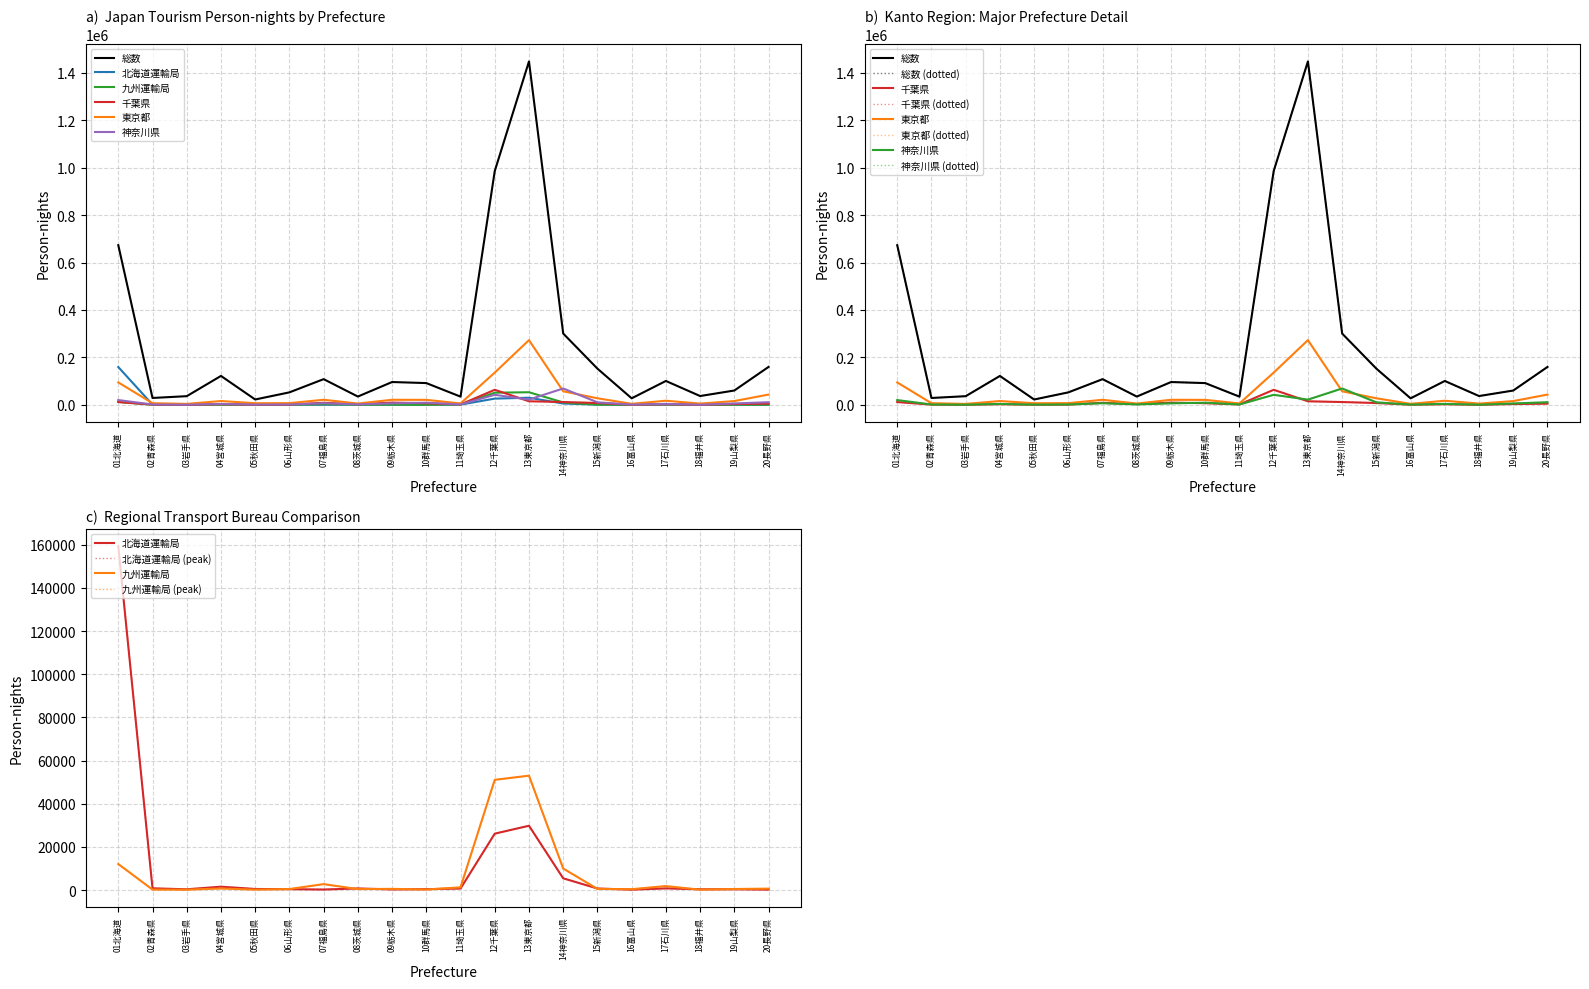

Is this an area chart (filled region under the line)?

No